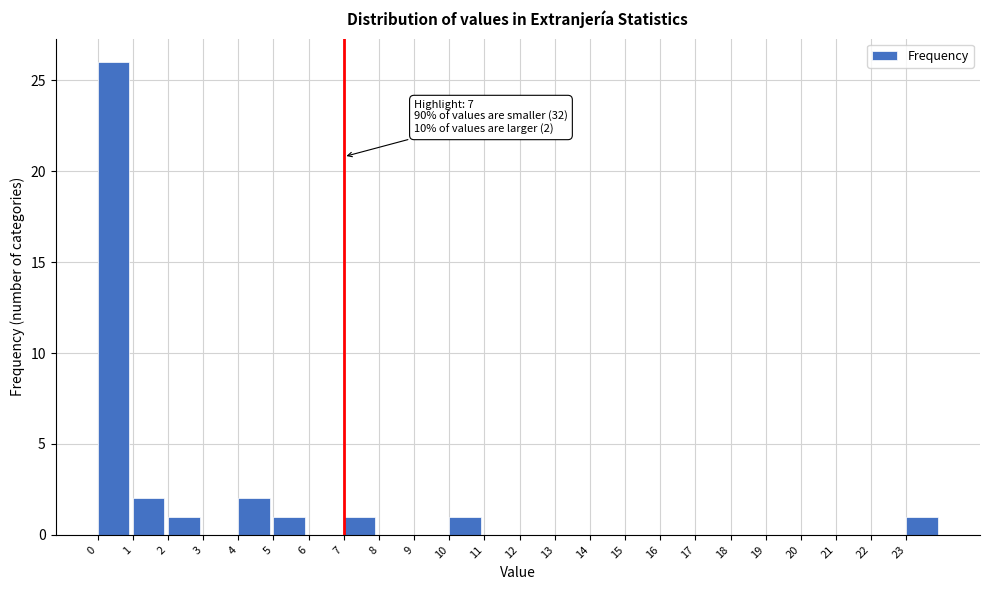

Which range on the x-axis has the tallest bar?

0 to 1